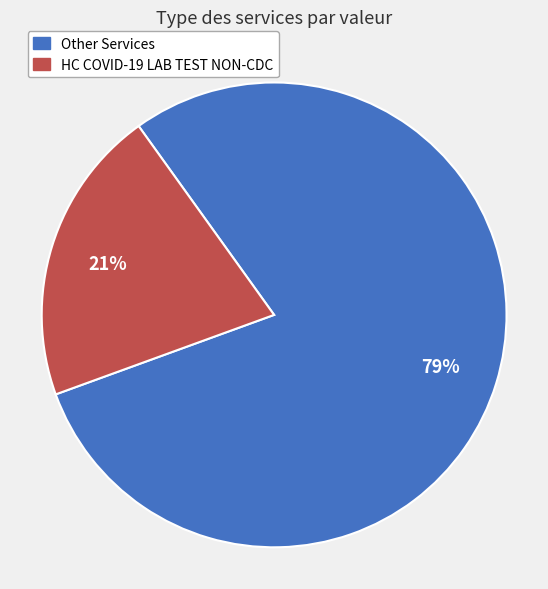

Does any single category account for the majority?

Yes